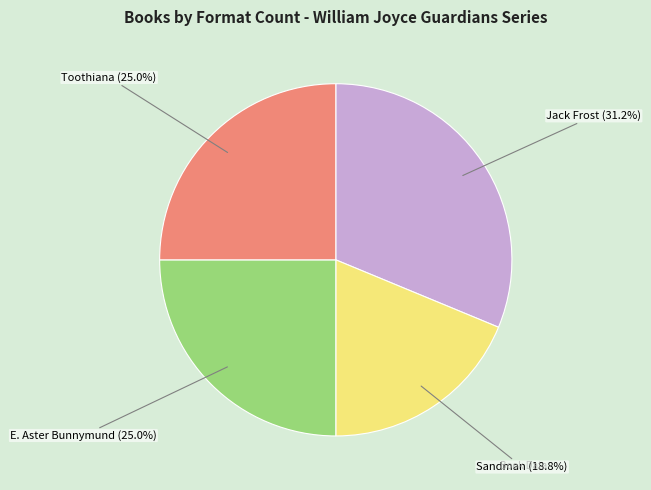

How many slices are in this pie chart?

4